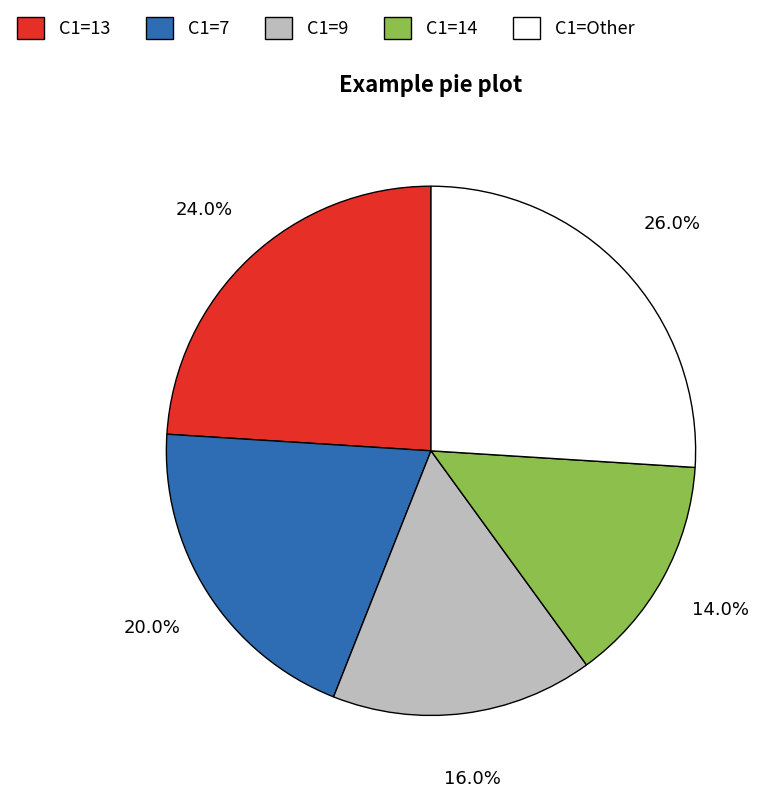

Combined, what portion of the pie is C1=13 and C1=14?

38.0%